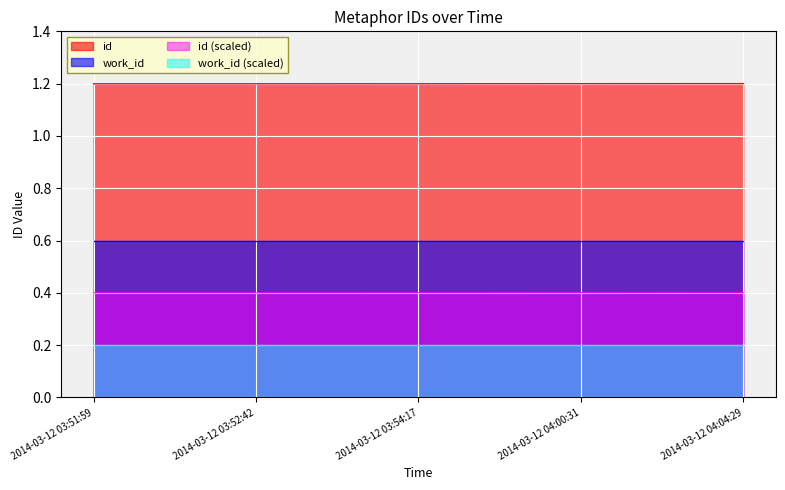

The value at 2014-03-12 03:54:17 is 1.2. True or false?

True